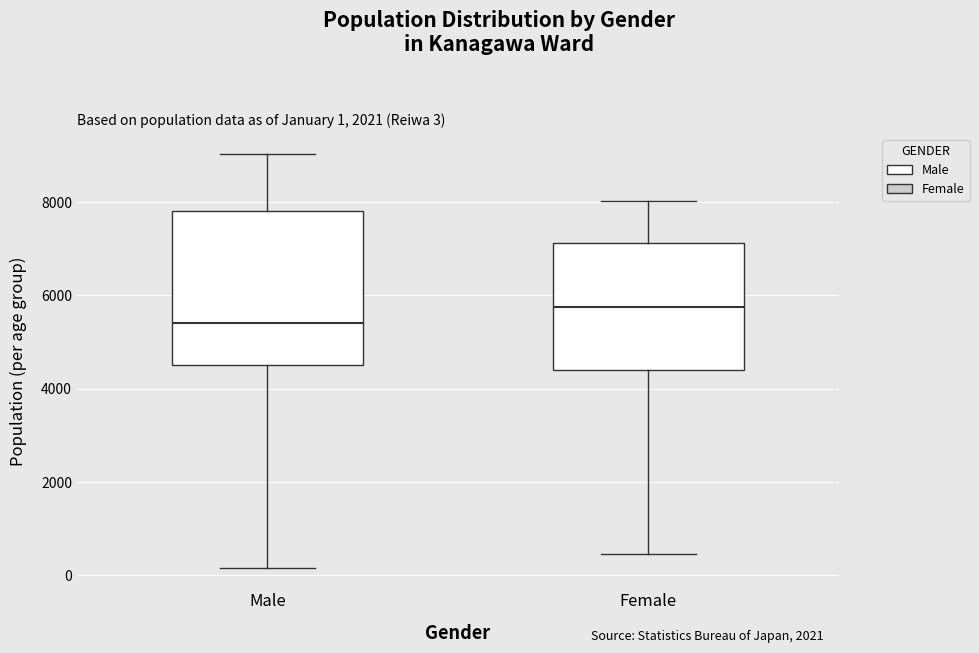

Which box has the highest median line?

Female